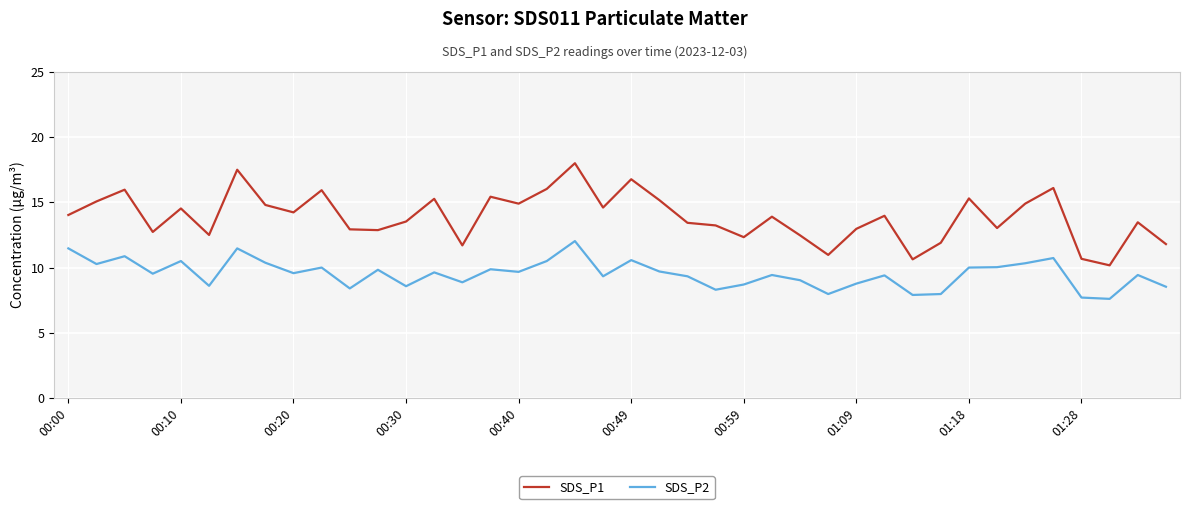

Rank the series by their average value, from lowest to highest.

SDS_P2, SDS_P1